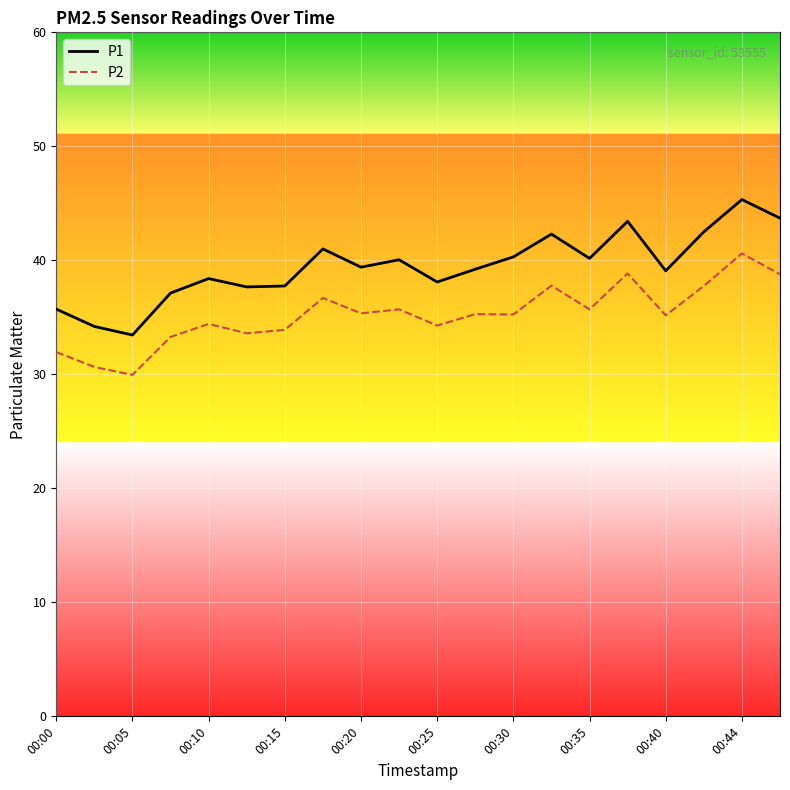

Which series has the widest spread of values?

P1